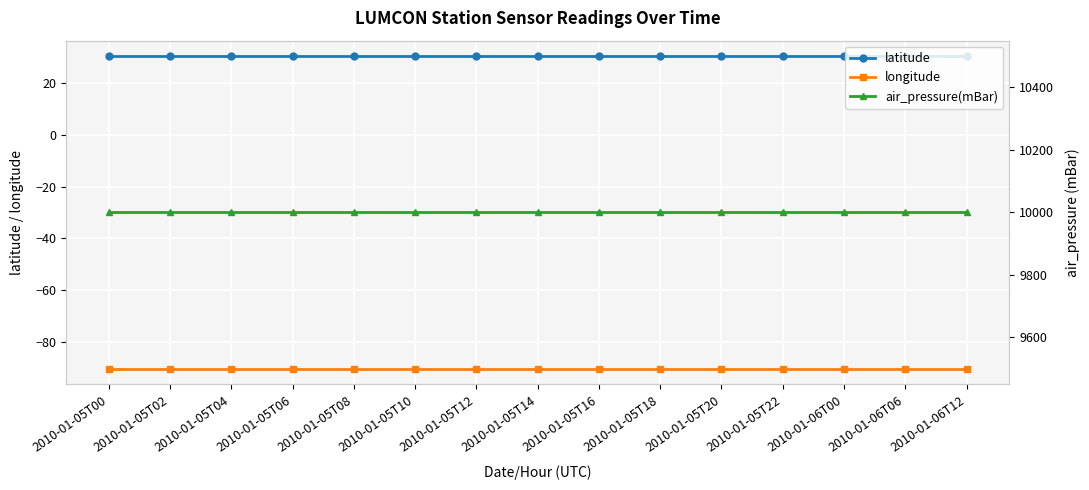

List the labels in order of longitude value, smallest first.

2010-01-05T00, 2010-01-05T02, 2010-01-05T04, 2010-01-05T06, 2010-01-05T08, 2010-01-05T10, 2010-01-05T12, 2010-01-05T14, 2010-01-05T16, 2010-01-05T18, 2010-01-05T20, 2010-01-05T22, 2010-01-06T00, 2010-01-06T06, 2010-01-06T12